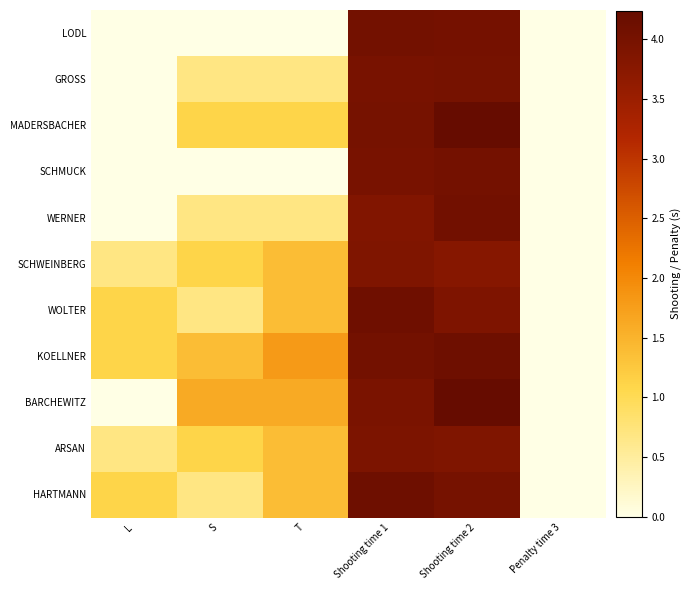

Which label corresponds to the smallest value in the chart?

L